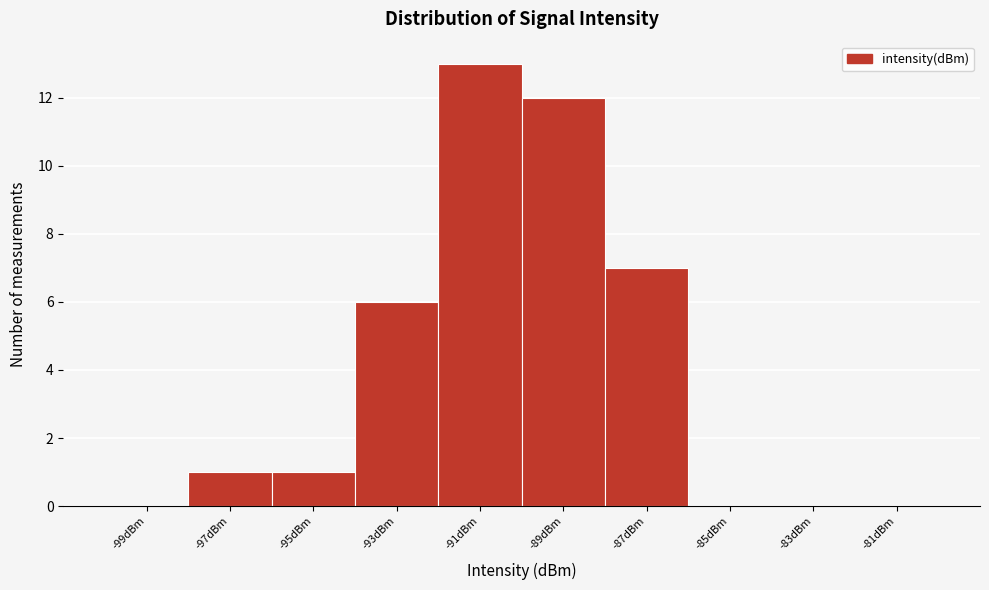

Reading left to right, list every bar in this chart as the range it spans on the x-axis followed by its height. The values are not printed on the chart, so give them approximately, as read against the axis.

-100 to -98: 0
-98 to -96: 1
-96 to -94: 1
-94 to -92: 6
-92 to -90: 13
-90 to -88: 12
-88 to -86: 7
-86 to -84: 0
-84 to -82: 0
-82 to -80: 0